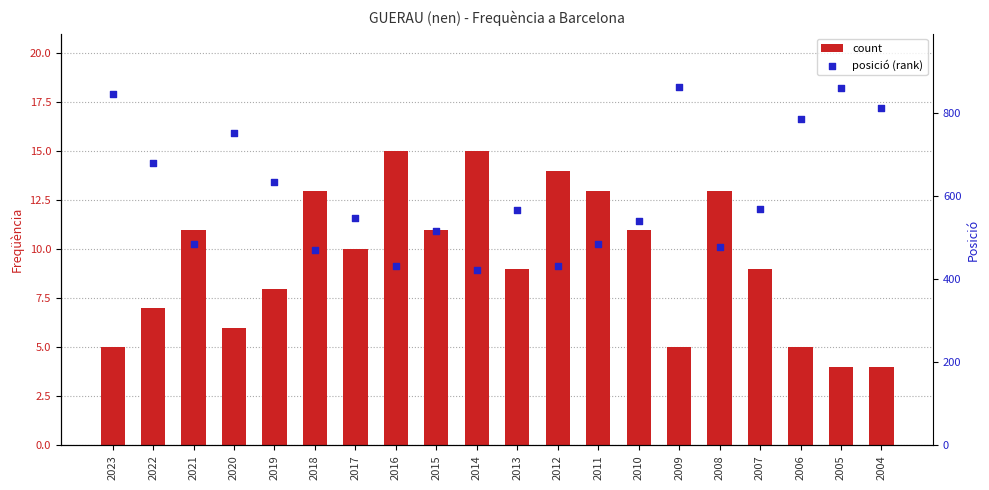

What are all the series names shown in the legend?

count, posició (rank)